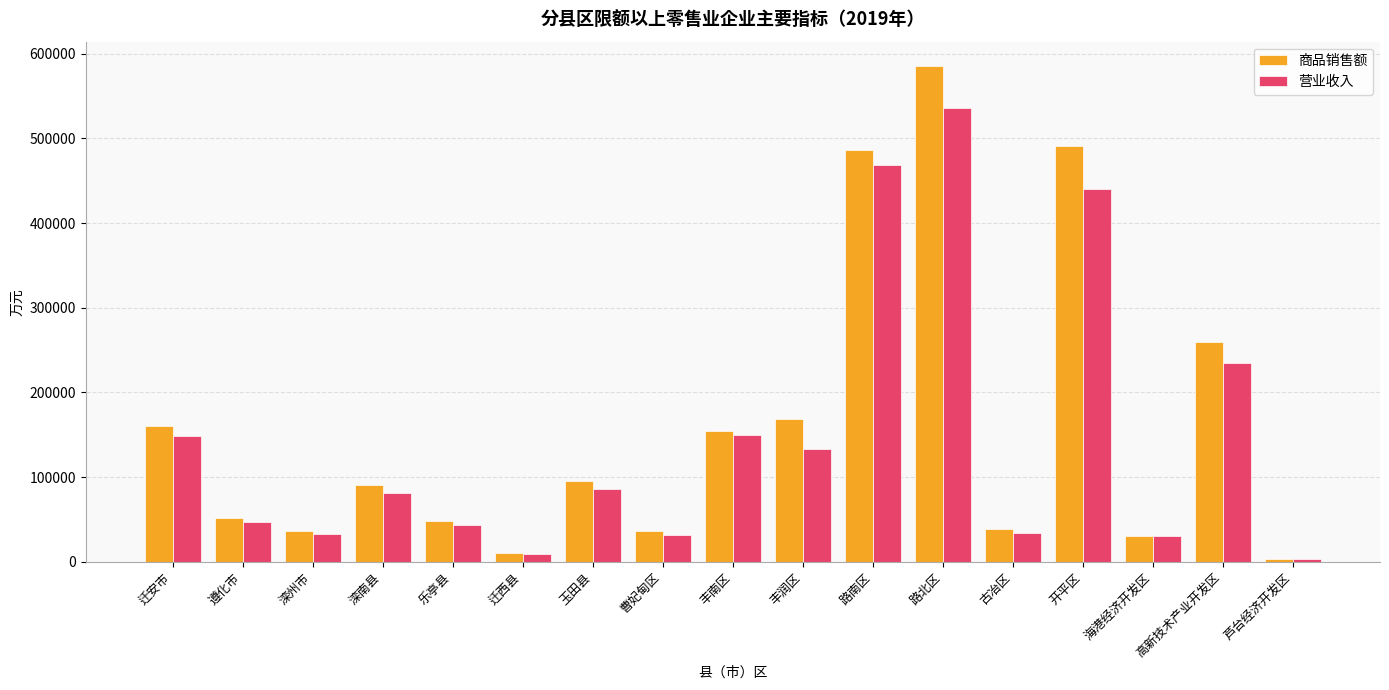

Rank the series at 路北区 from highest to lowest value.

商品销售额, 营业收入